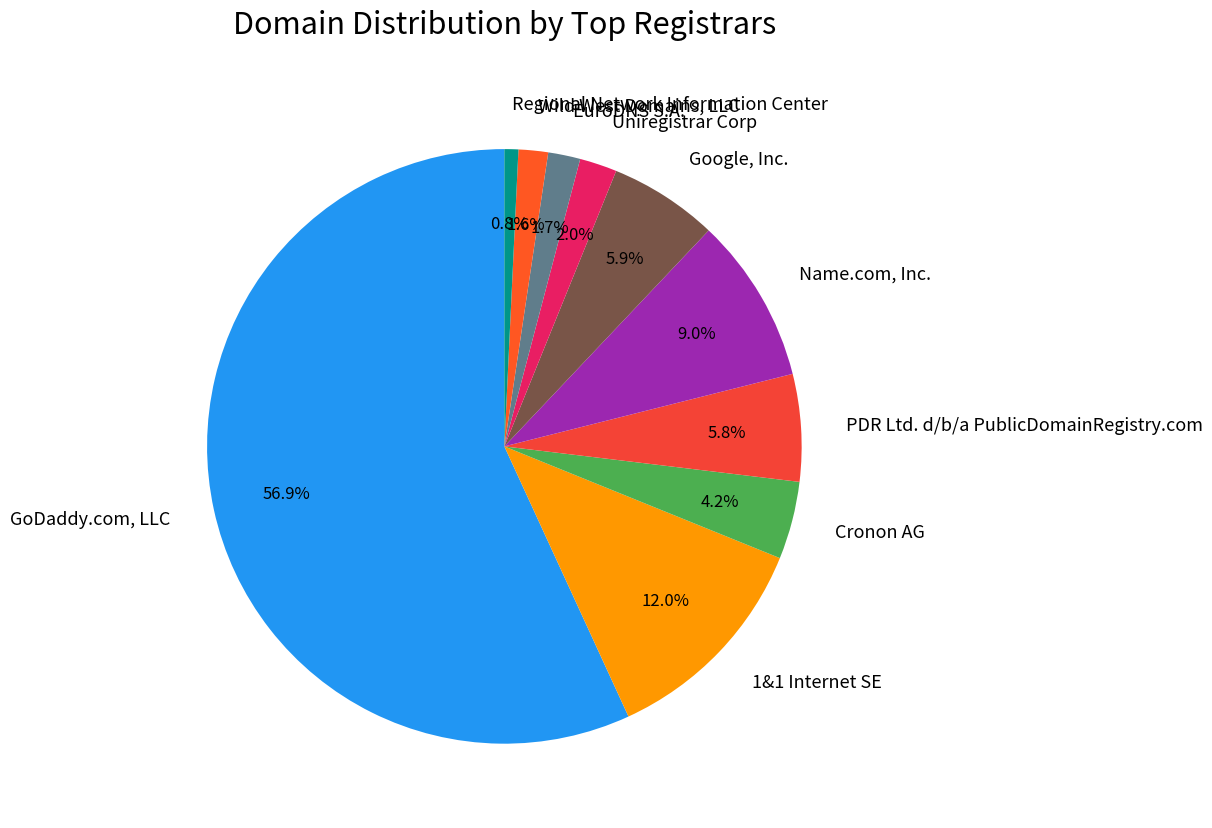

What percentage is the GoDaddy.com, LLC slice, to the nearest percent?

57%